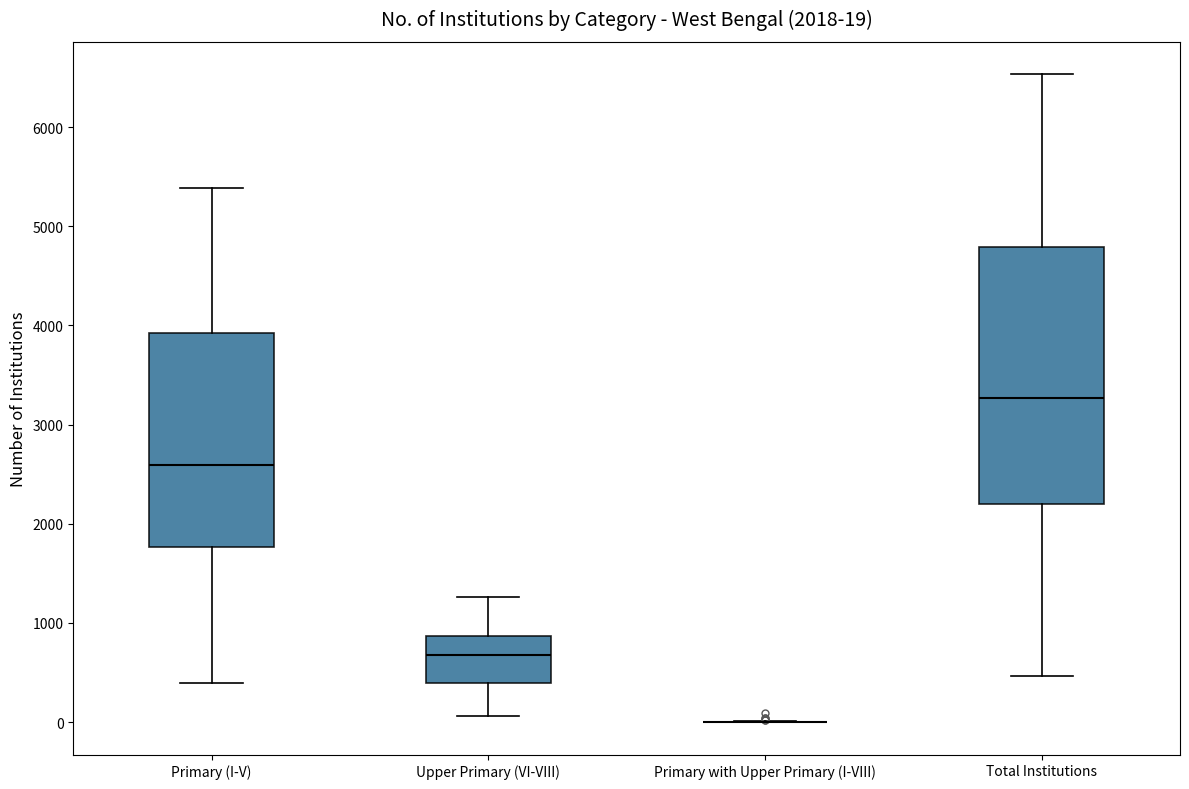

Comparing the boxes themselves (not the whiskers), which one is the tallest?

Total Institutions